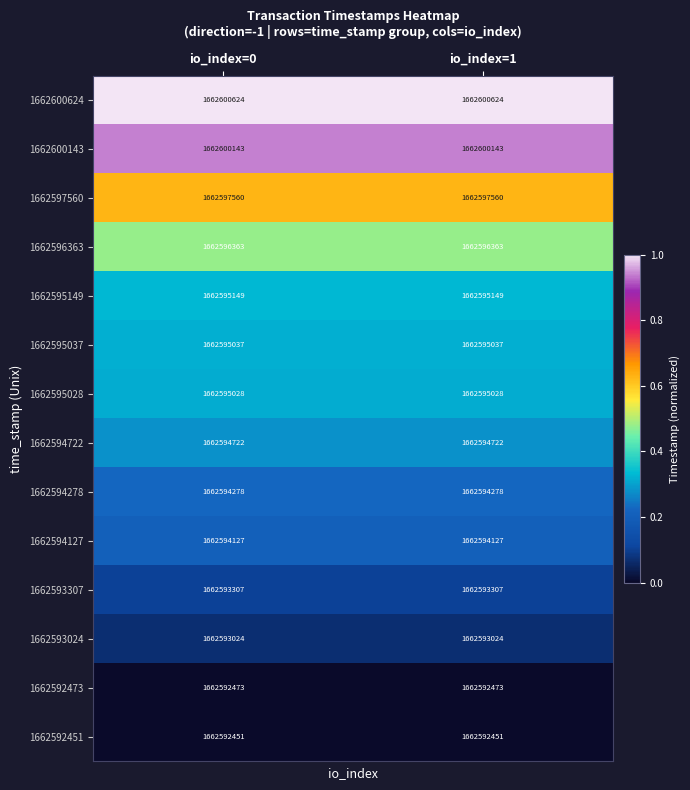

True or false: 1662595149 has a value of 1662595149 at io_index=1.

True